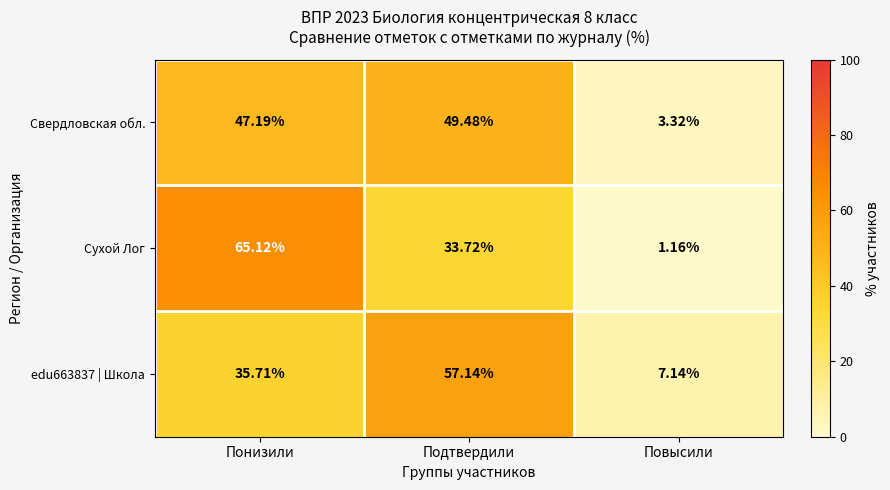

Which series has the widest spread of values?

Сухой Лог